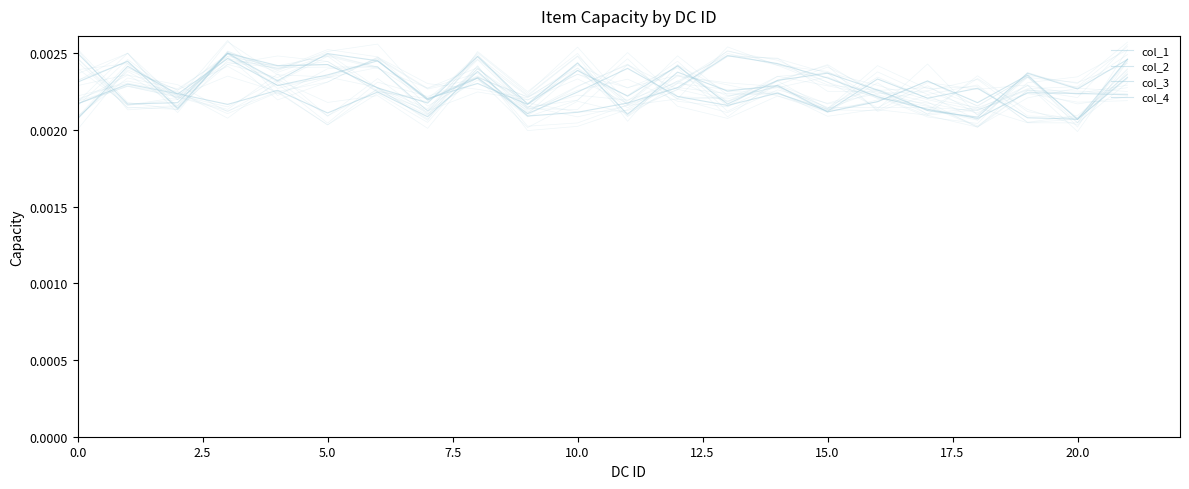

Is it true that col_4 equals 0.0 at 12.5?

False